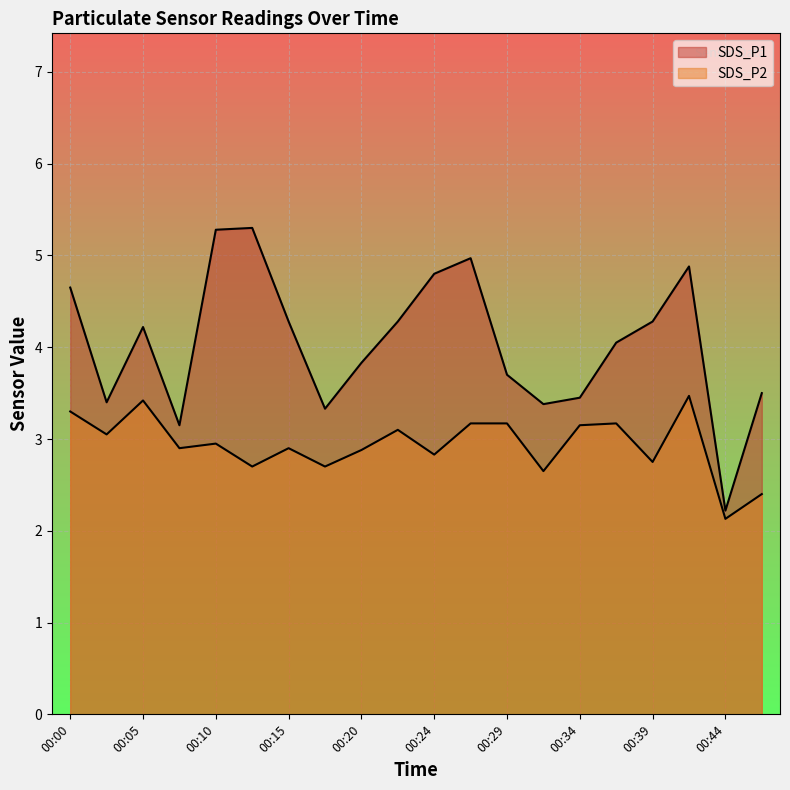

True or false: SDS_P2 and SDS_P1 cross at least once.

False